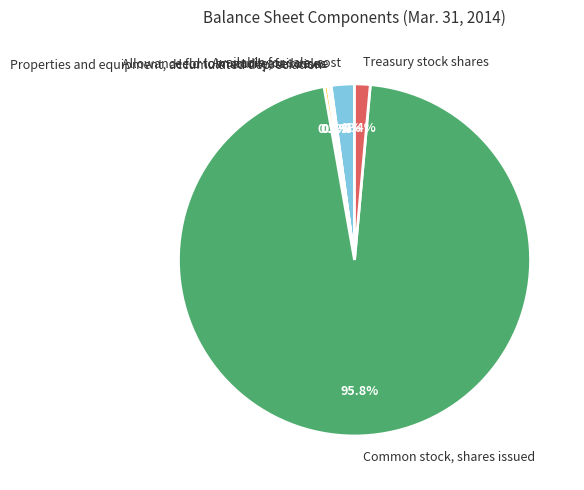

Which slice represents more than half of the pie?

Common stock, shares issued